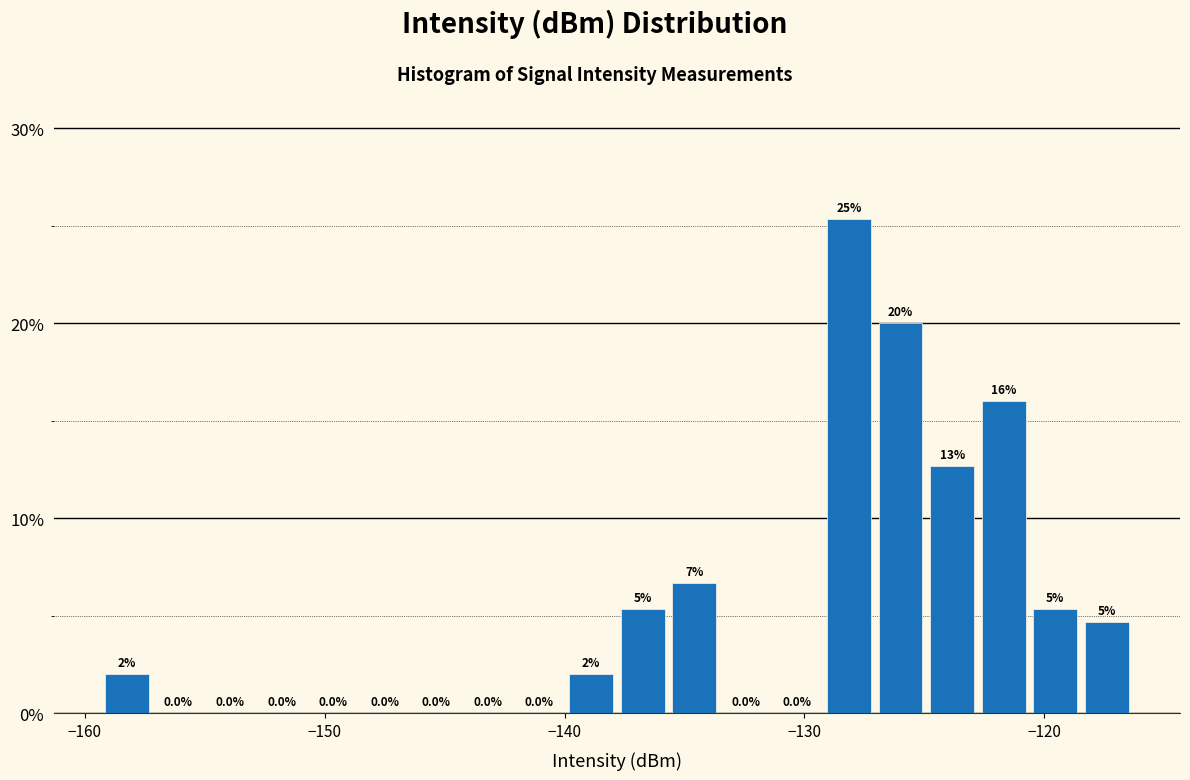

Around what value on the x-axis is the tallest bar? Give the approximate position of its centre, as read against the axis.

-128